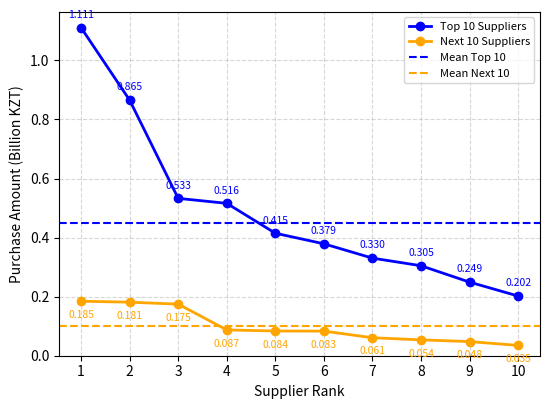

What are all the series names shown in the legend?

Top 10 Suppliers, Next 10 Suppliers